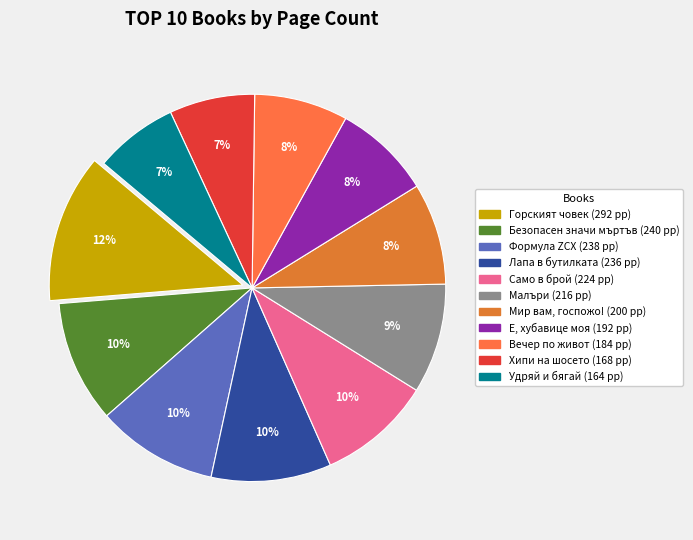

How many segments does this pie chart have?

11